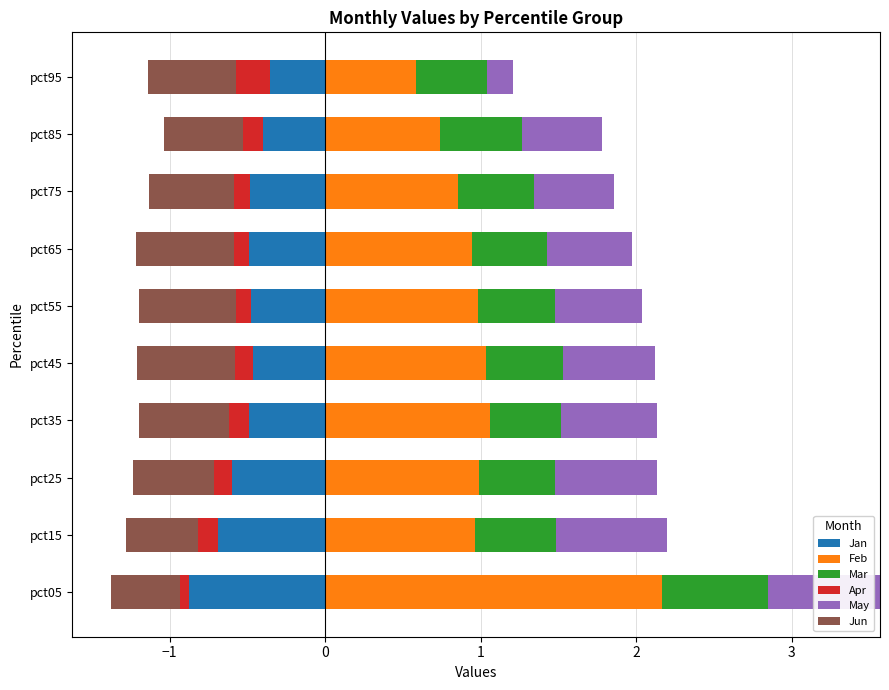

The Feb series shows 2.2 at pct05. True or false?

True